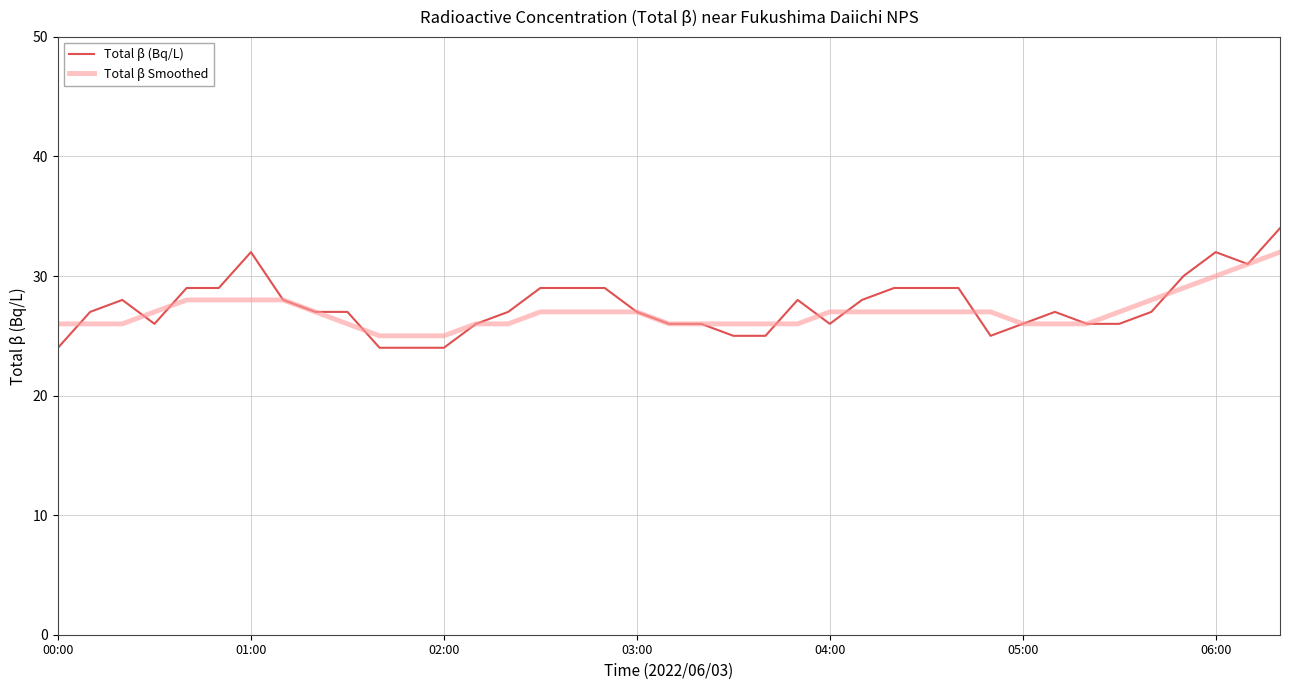

How many lines are shown in the chart?

2